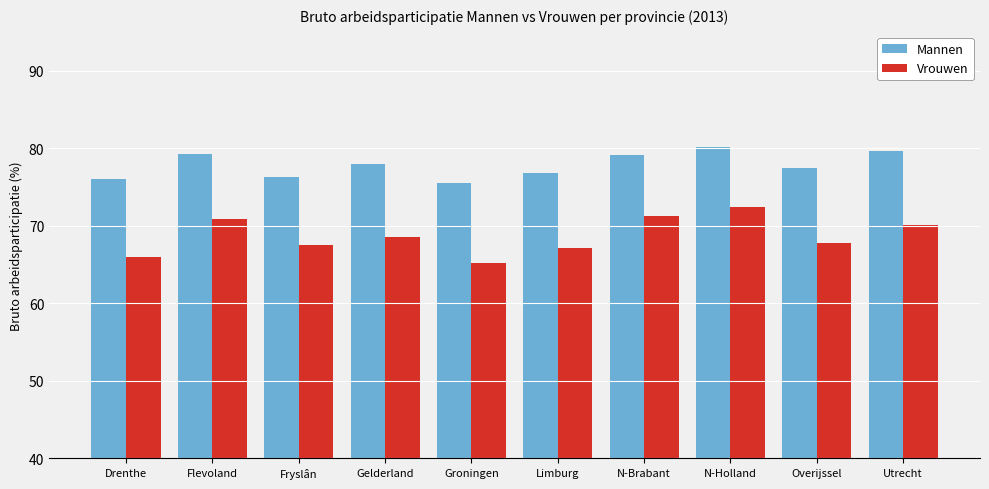

What position from the right is N-Holland?

3